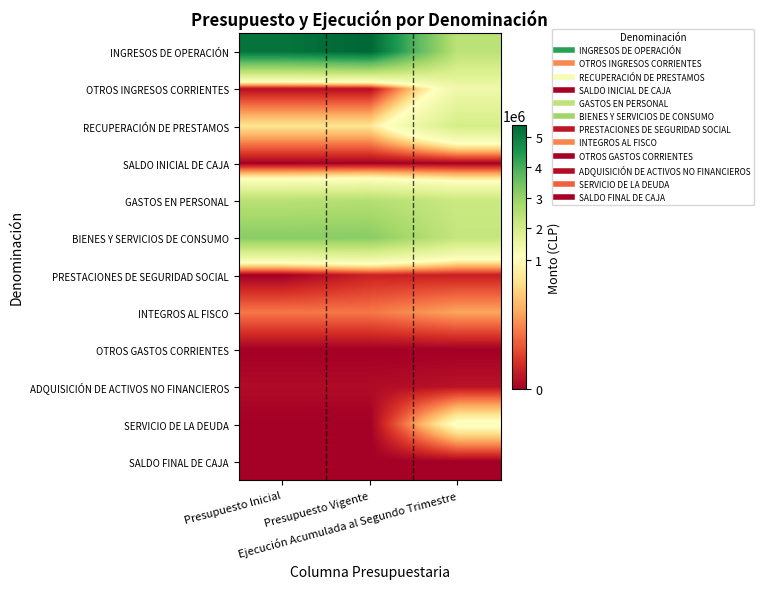

Rank the series by their maximum value, from lowest to highest.

OTROS GASTOS CORRIENTES, SALDO INICIAL DE CAJA, SALDO FINAL DE CAJA, ADQUISICIÓN DE ACTIVOS NO FINANCIEROS, PRESTACIONES DE SEGURIDAD SOCIAL, INTEGROS AL FISCO, SERVICIO DE LA DEUDA, OTROS INGRESOS CORRIENTES, RECUPERACIÓN DE PRESTAMOS, GASTOS EN PERSONAL, BIENES Y SERVICIOS DE CONSUMO, INGRESOS DE OPERACIÓN